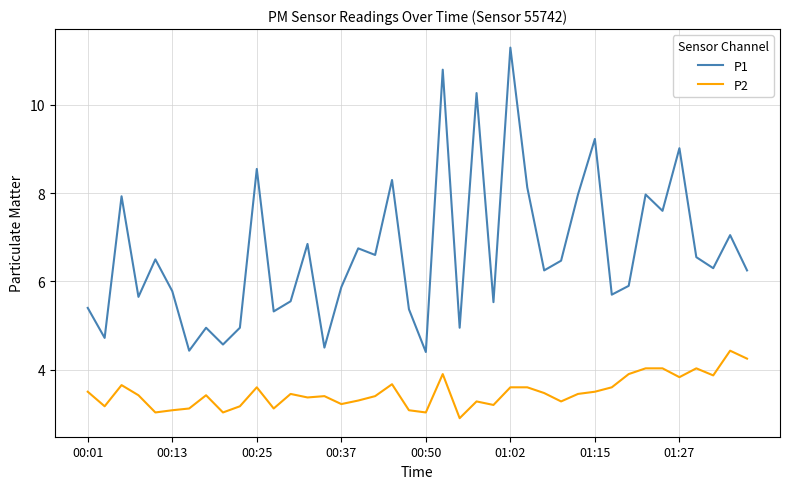

Which series has the widest spread of values?

P1